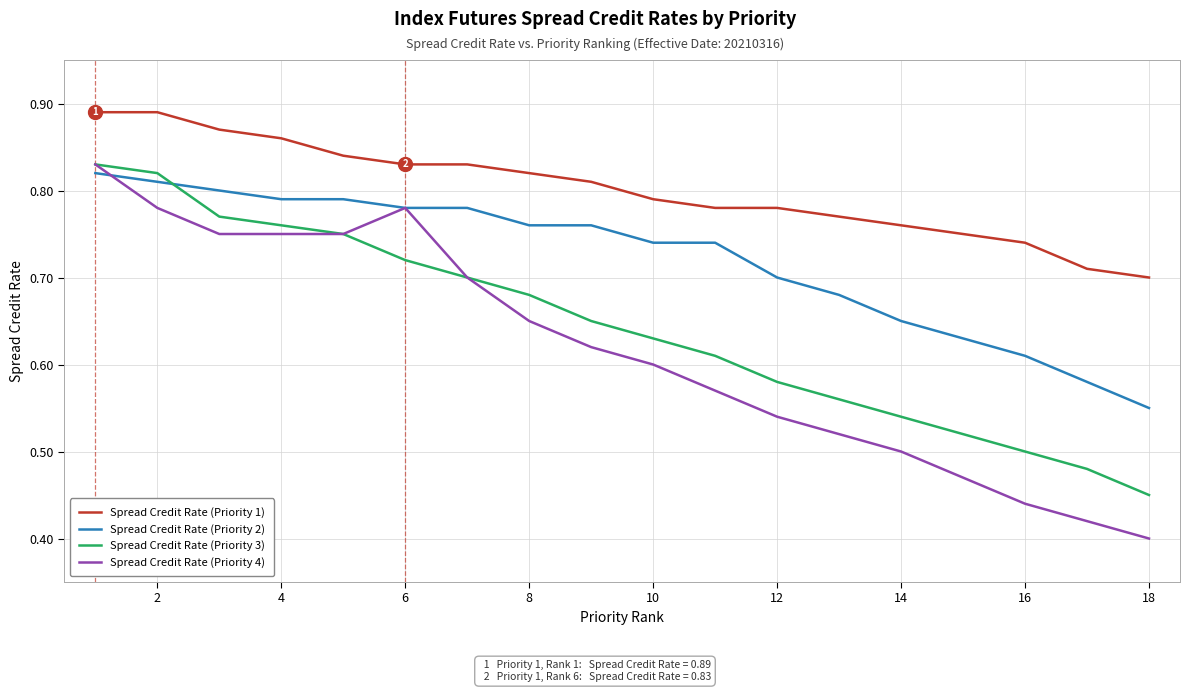

Which series has the widest spread of values?

Spread Credit Rate (Priority 4)